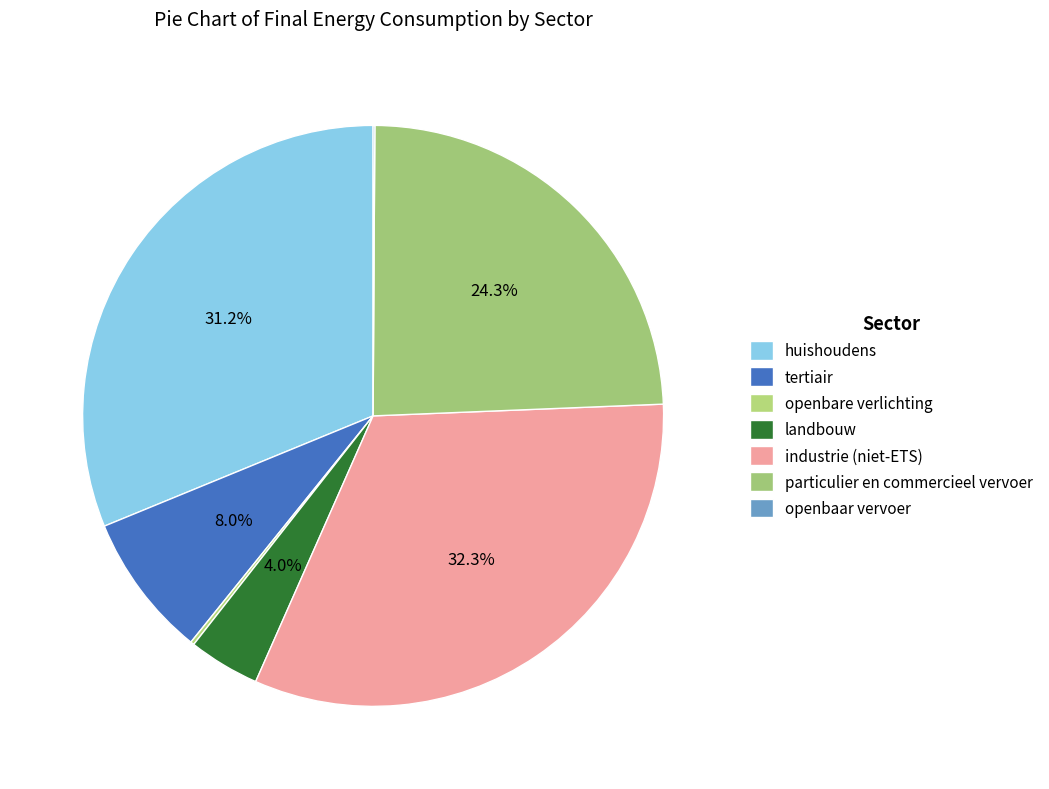

To the nearest percent, what is the difference between the landbouw and tertiair slice percentages?

4%